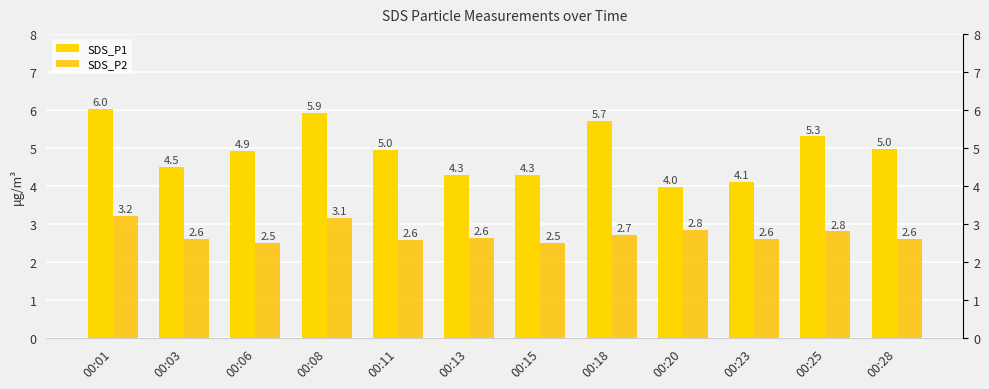

Is it true that SDS_P2 equals 0.8 at 00:15?

False